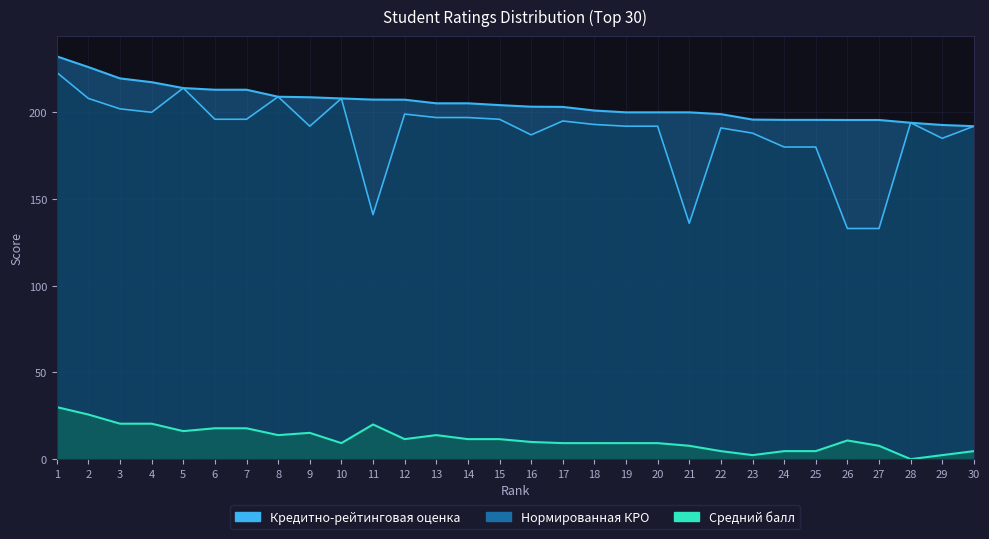

What is the value of the Кредитно-рейтинговая оценка point at the 20th from the left?

192.0